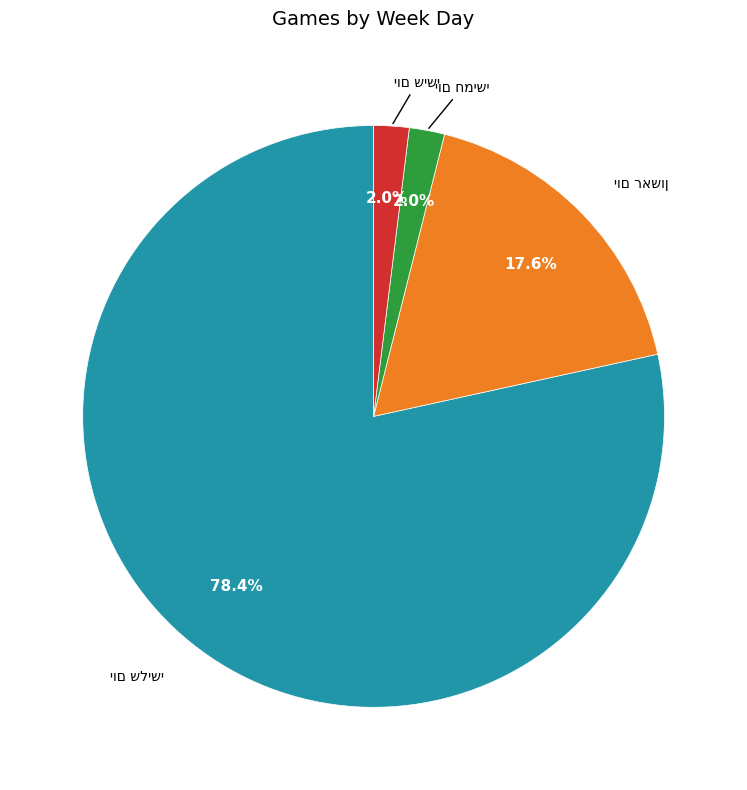

Is there a majority slice in this chart?

Yes